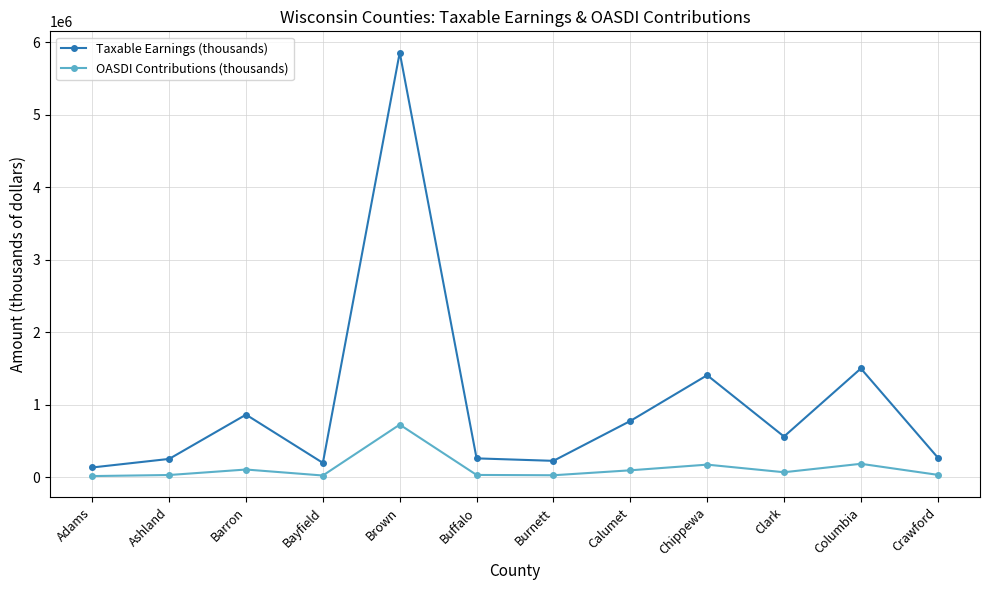

True or false: Taxable Earnings (thousands) and OASDI Contributions (thousands) intersect in this chart.

False